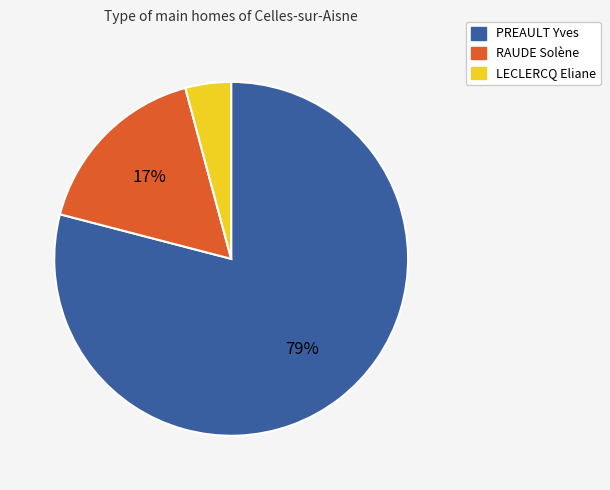

Is there any slice that represents more than half of the pie?

Yes